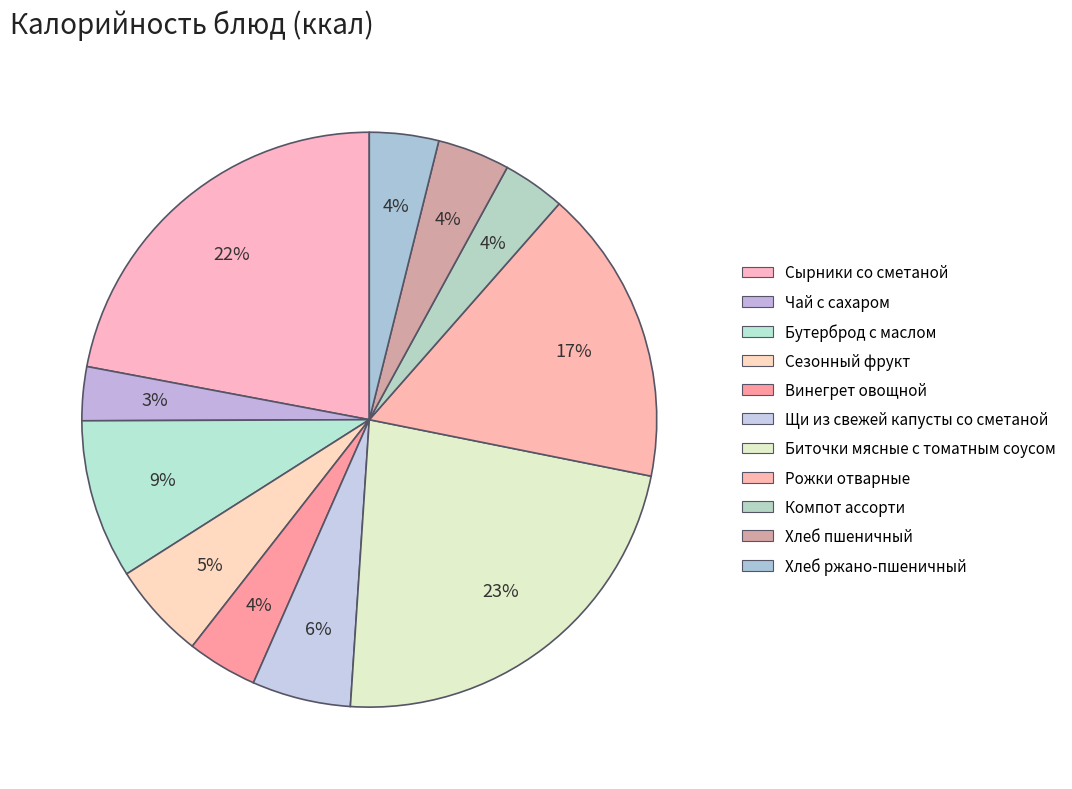

Is there a majority slice in this chart?

No